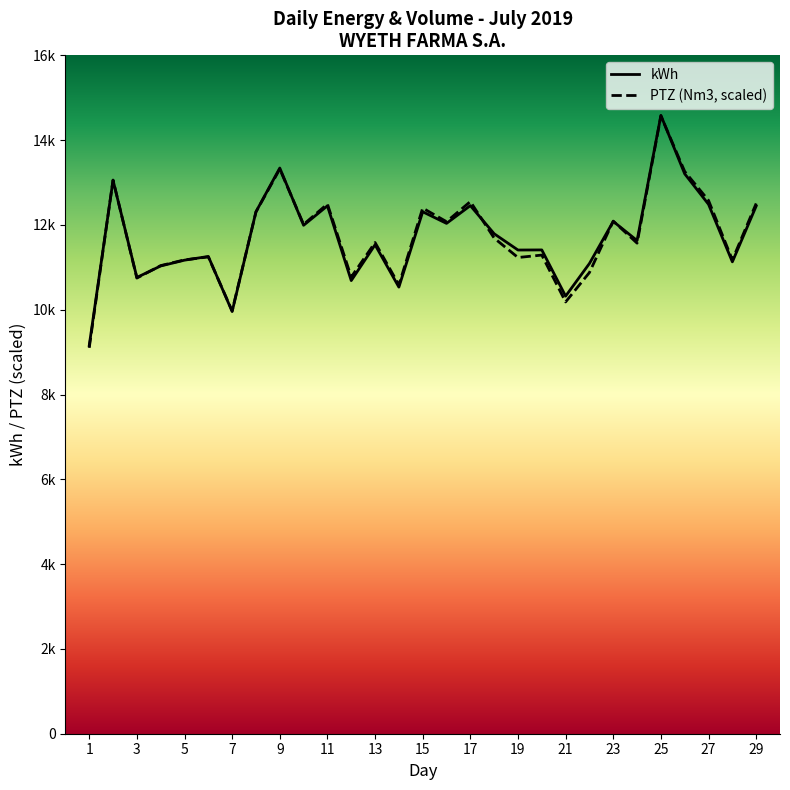

Which series has the widest spread of values?

PTZ (Nm3, scaled)